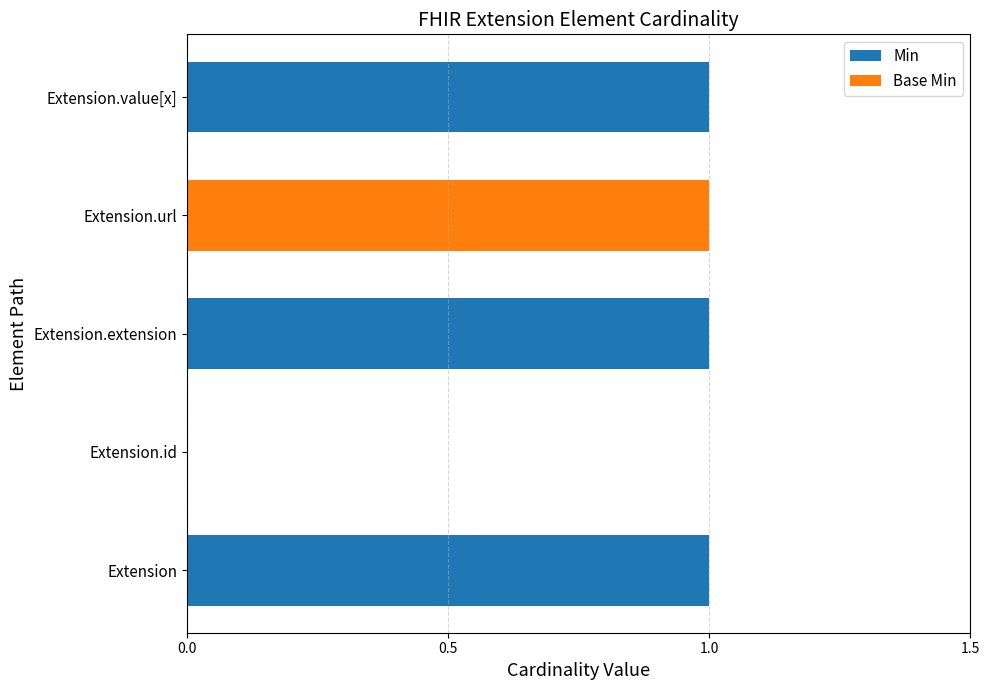

What is the difference between the maximum and minimum values in the Base Min series?

1